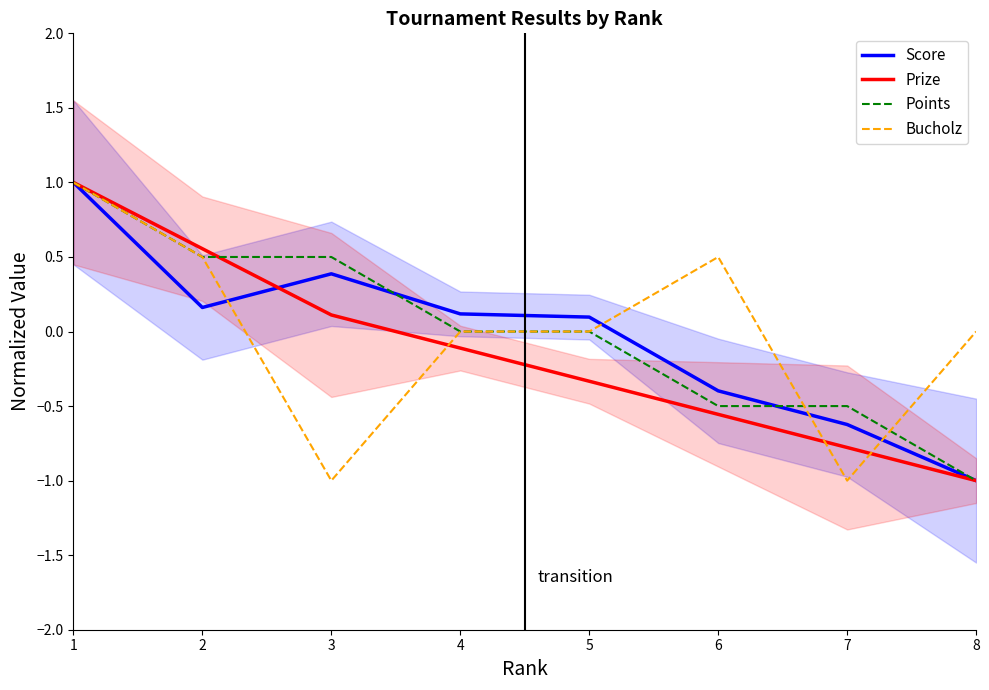

What is the difference between the Bucholz values at 1 and 8?

1.0